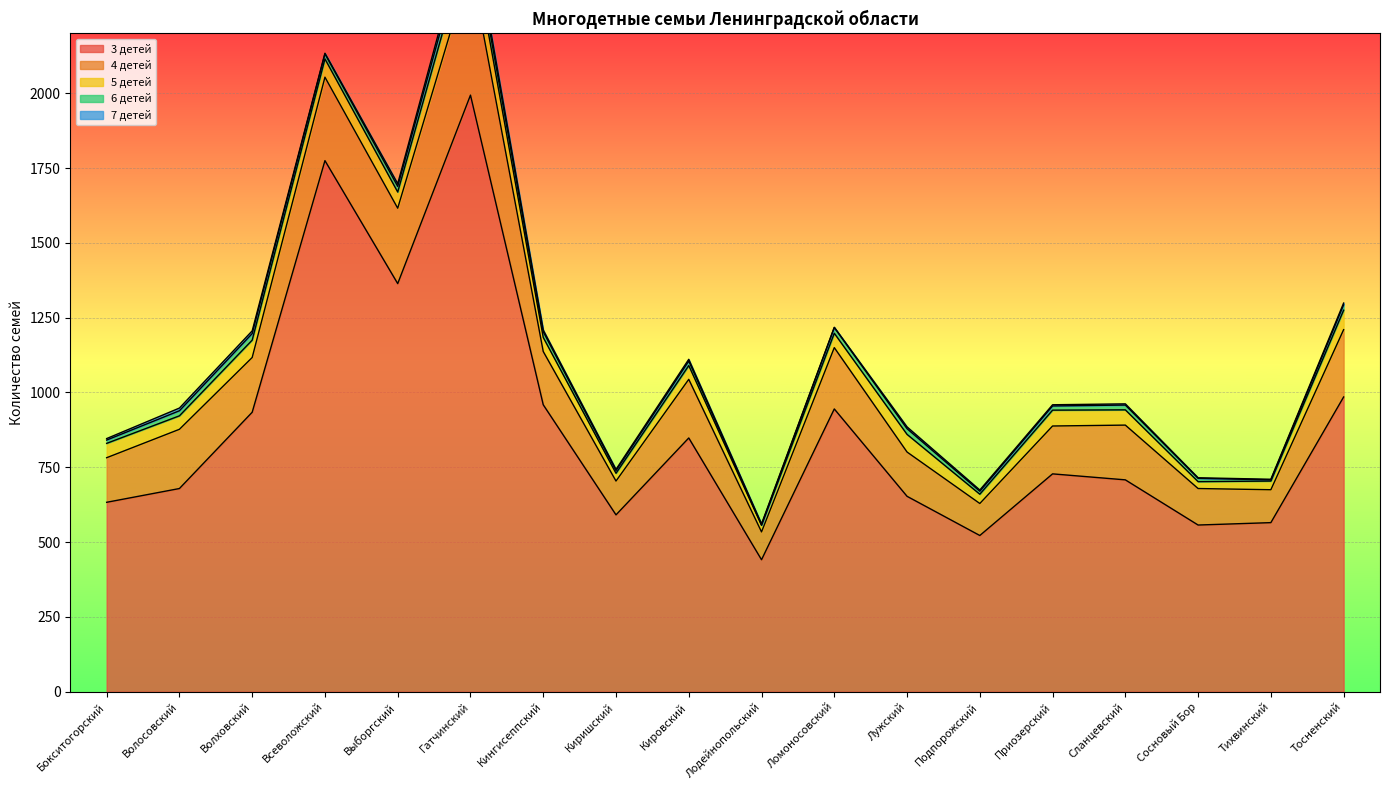

Reading left to right, what are all the values shown in this chart?

3 детей: Бокситогорский=633	Волосовский=679	Волховский=934	Всеволожский=1775	Выборгский=1364	Гатчинский=1994	Кингисеппский=959	Киришский=591	Кировский=848	Лодейнопольский=441	Ломоносовский=945	Лужский=653	Подпорожский=522	Приозерский=728	Сланцевский=708	Сосновый Бор=557	Тихвинский=565	Тосненский=985
4 детей: Бокситогорский=149	Волосовский=198	Волховский=183	Всеволожский=279	Выборгский=252	Гатчинский=434	Кингисеппский=178	Киришский=113	Кировский=196	Лодейнопольский=93	Ломоносовский=205	Лужский=148	Подпорожский=107	Приозерский=160	Сланцевский=183	Сосновый Бор=122	Тихвинский=110	Тосненский=225
5 детей: Бокситогорский=48	Волосовский=45	Волховский=58	Всеволожский=61	Выборгский=54	Гатчинский=106	Кингисеппский=47	Киришский=26	Кировский=46	Лодейнопольский=22	Ломоносовский=48	Лужский=59	Подпорожский=31	Приозерский=53	Сланцевский=51	Сосновый Бор=23	Тихвинский=29	Тосненский=65
6 детей: Бокситогорский=11	Волосовский=17	Волховский=22	Всеволожский=17	Выборгский=19	Гатчинский=38	Кингисеппский=19	Киришский=9	Кировский=15	Лодейнопольский=2	Ломоносовский=19	Лужский=19	Подпорожский=10	Приозерский=14	Сланцевский=16	Сосновый Бор=11	Тихвинский=4	Тосненский=18
7 детей: Бокситогорский=5	Волосовский=9	Волховский=9	Всеволожский=2	Выборгский=9	Гатчинский=23	Кингисеппский=6	Киришский=4	Кировский=6	Лодейнопольский=3	Ломоносовский=1	Лужский=6	Подпорожский=4	Приозерский=4	Сланцевский=4	Сосновый Бор=2	Тихвинский=2	Тосненский=6